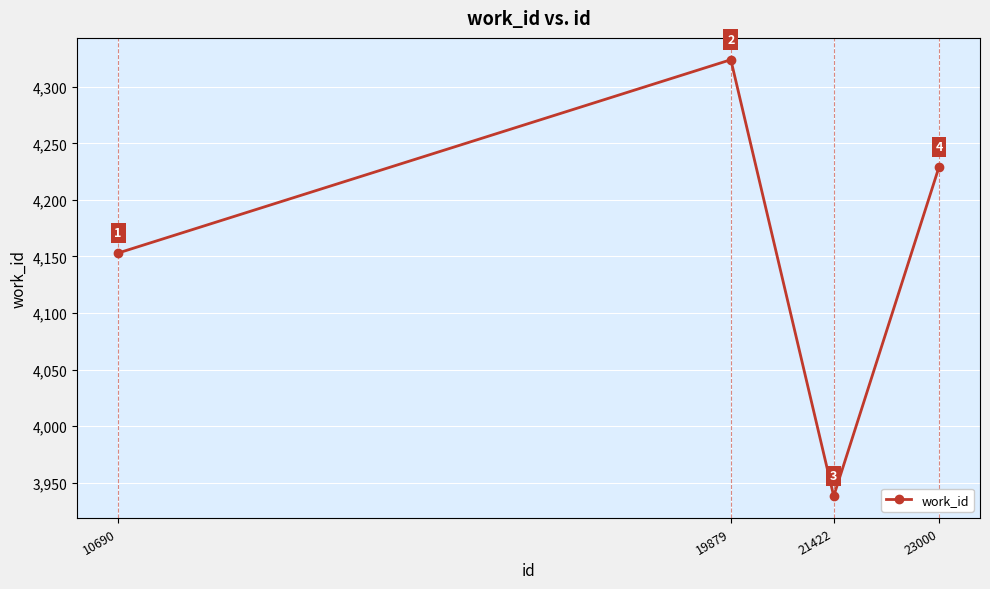

At which label is the value closest to 4131?

10690